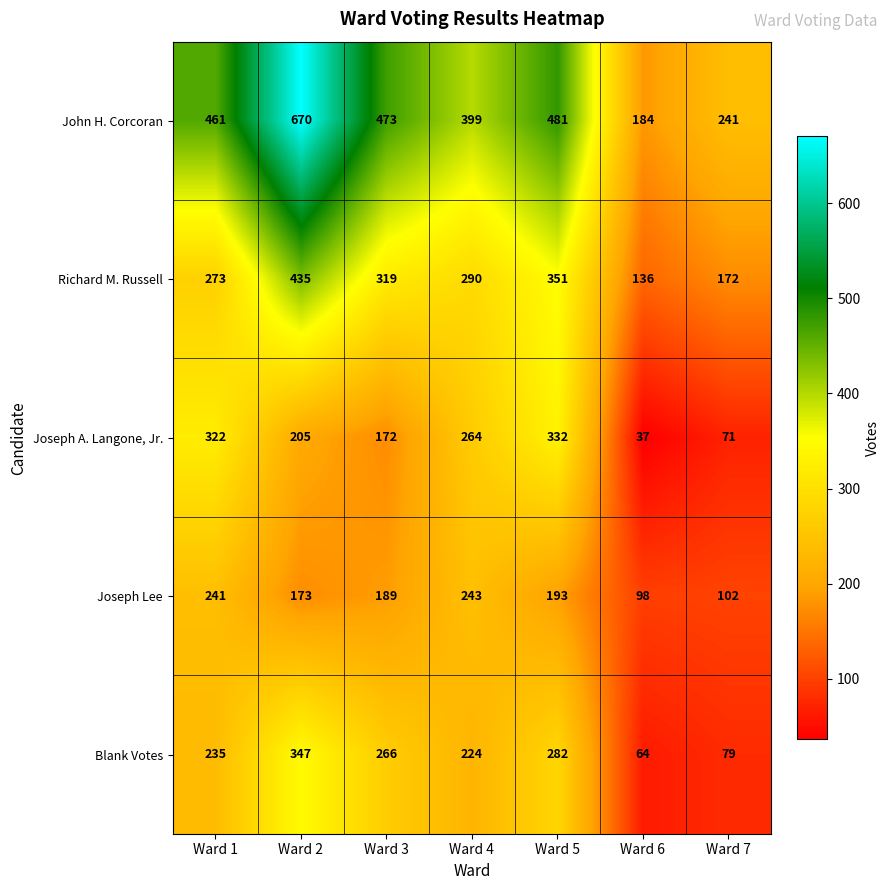

At which label is Blank Votes closest to 205?

Ward 4